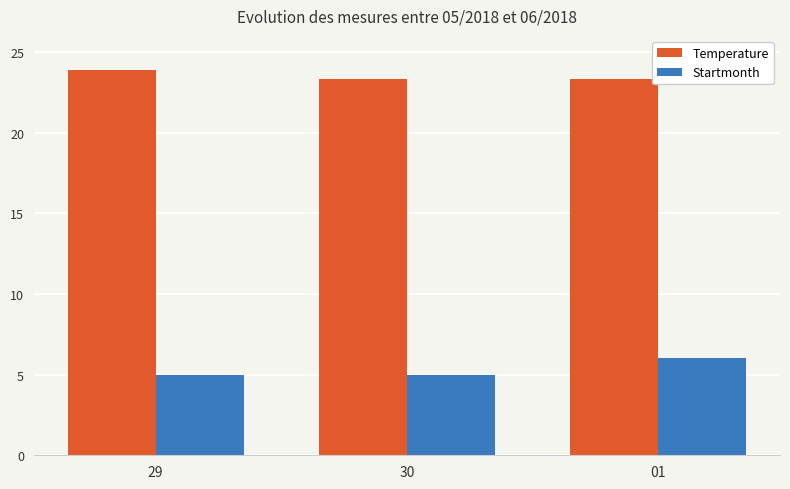

What is the approximate value of Startmonth at 29?

5.0